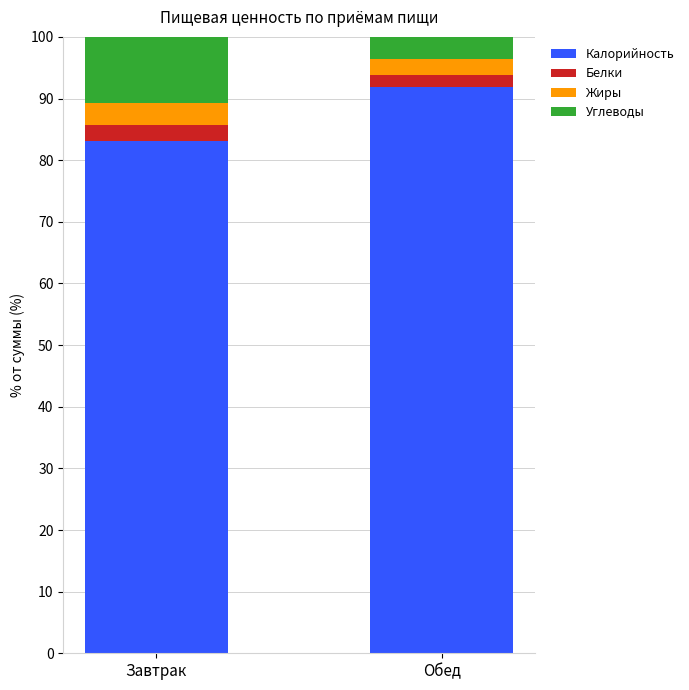

How many series are shown in this chart?

4